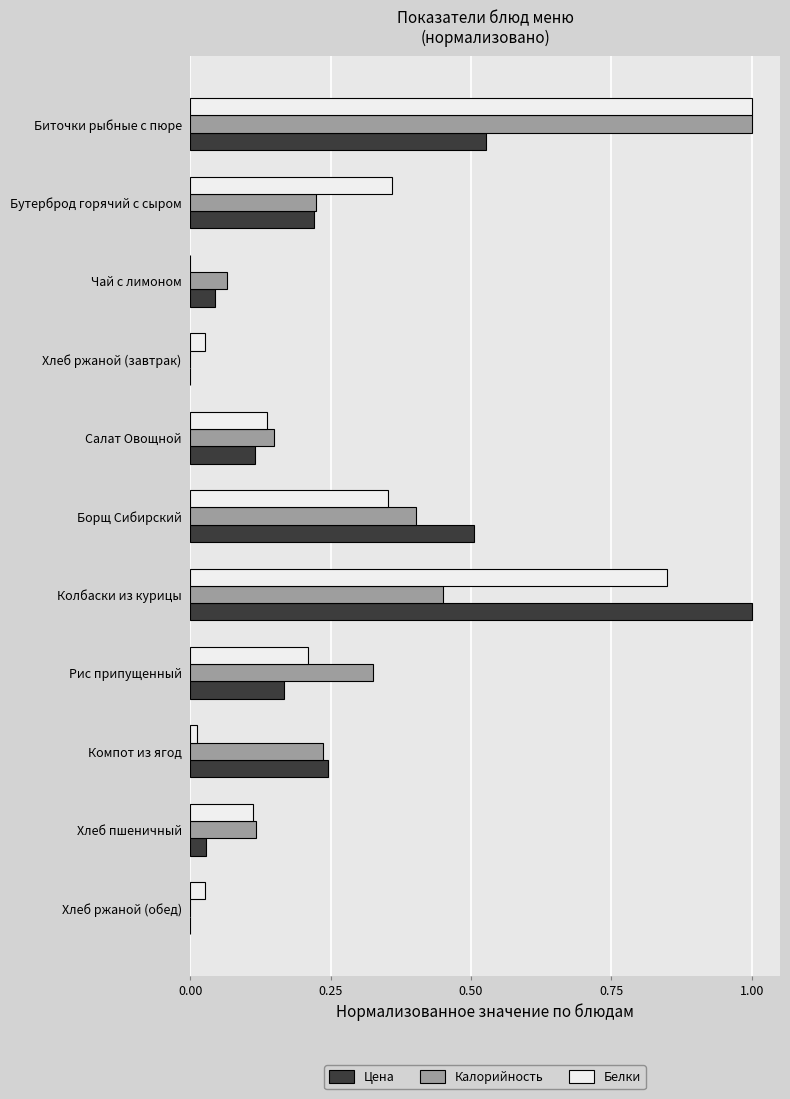

Between Хлеб пшеничный and Биточки рыбные с пюре, which series saw the biggest shift?

Белки